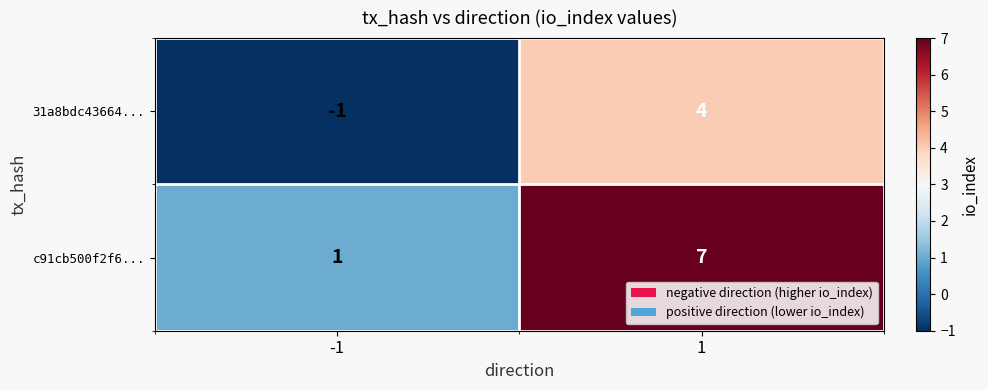

List the series in order of their overall mean, lowest first.

31a8bdc43664..., c91cb500f2f6...